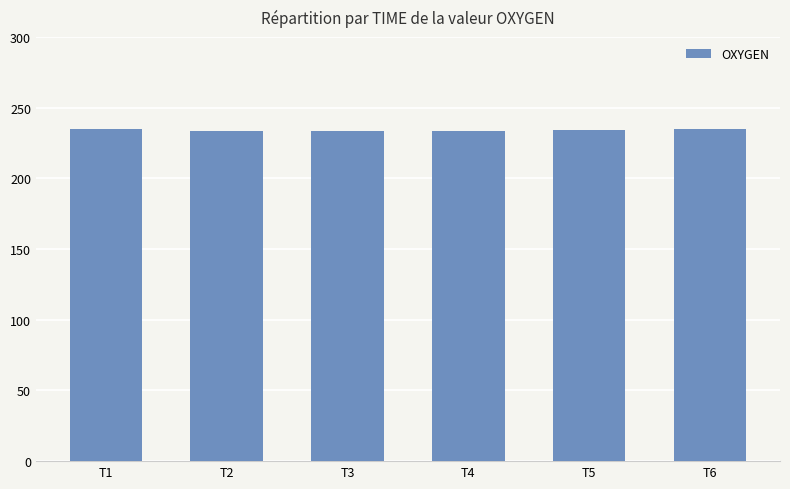

True or false: the data shows 234.3 at T5.

True